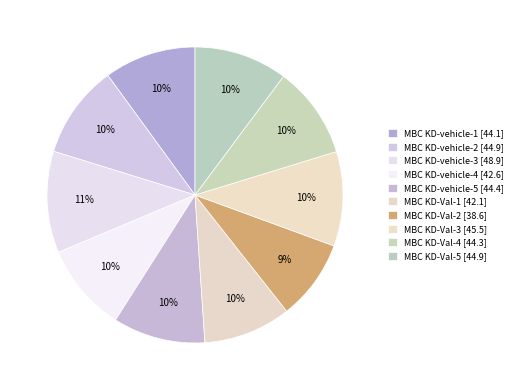

What is the total percentage of MBC KD-Val-3 and MBC KD-vehicle-3?

21.4%